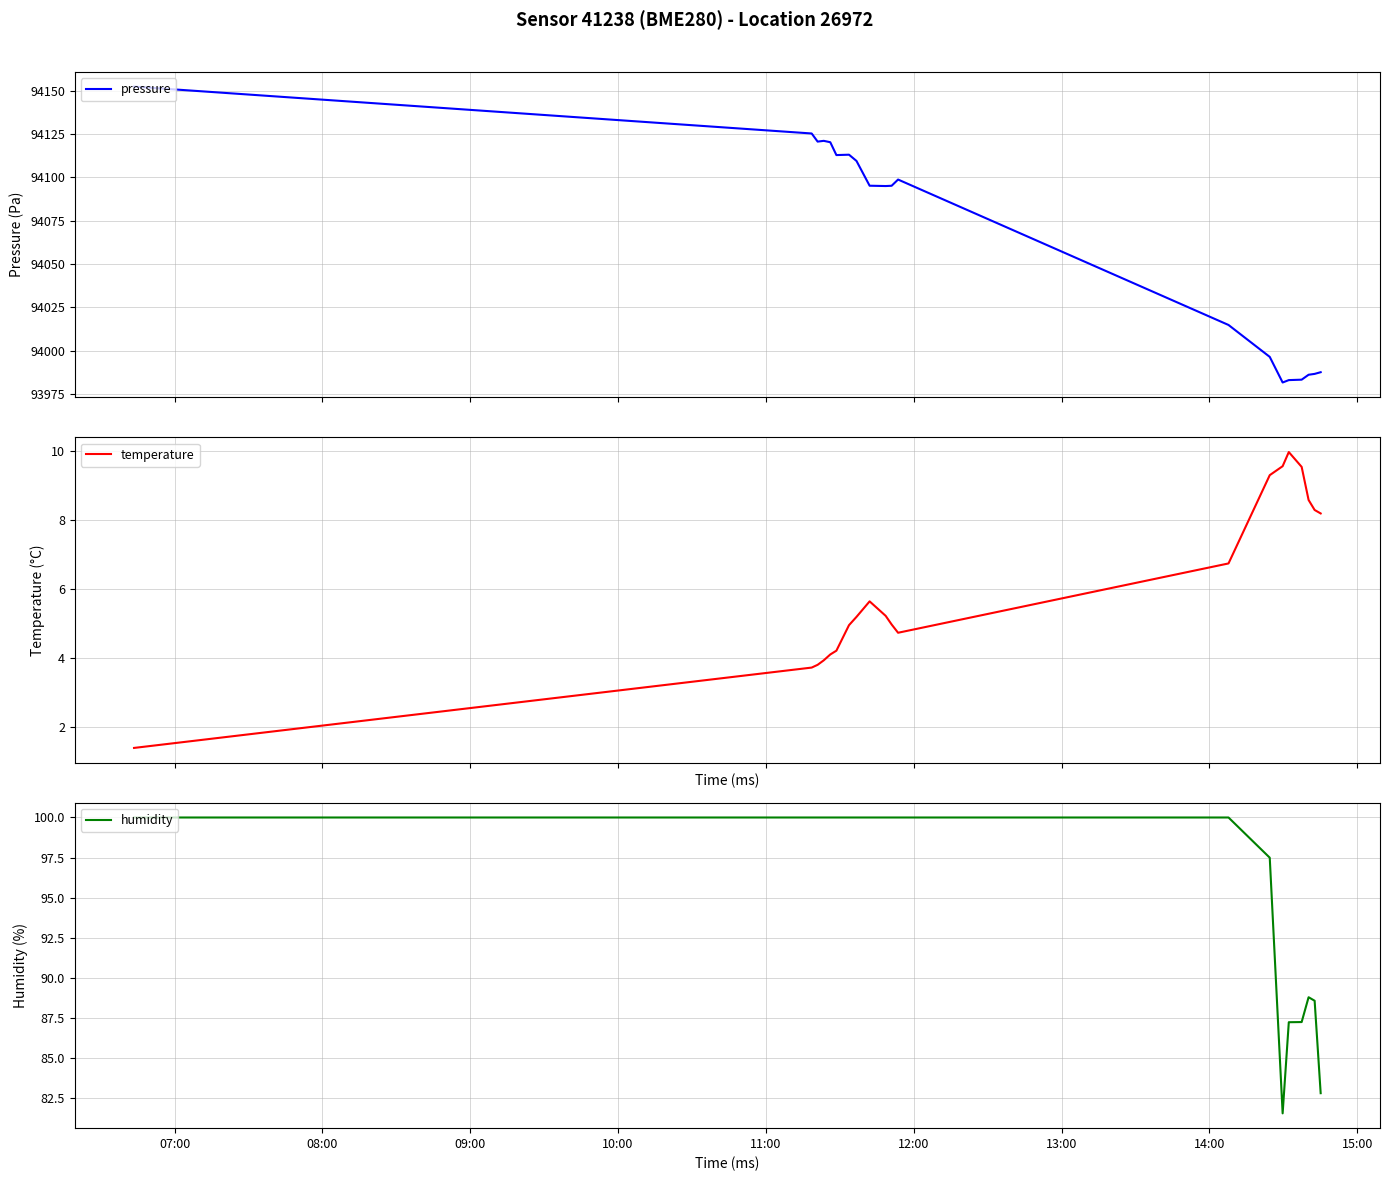

What is the lowest value of the pressure series?

93981.6